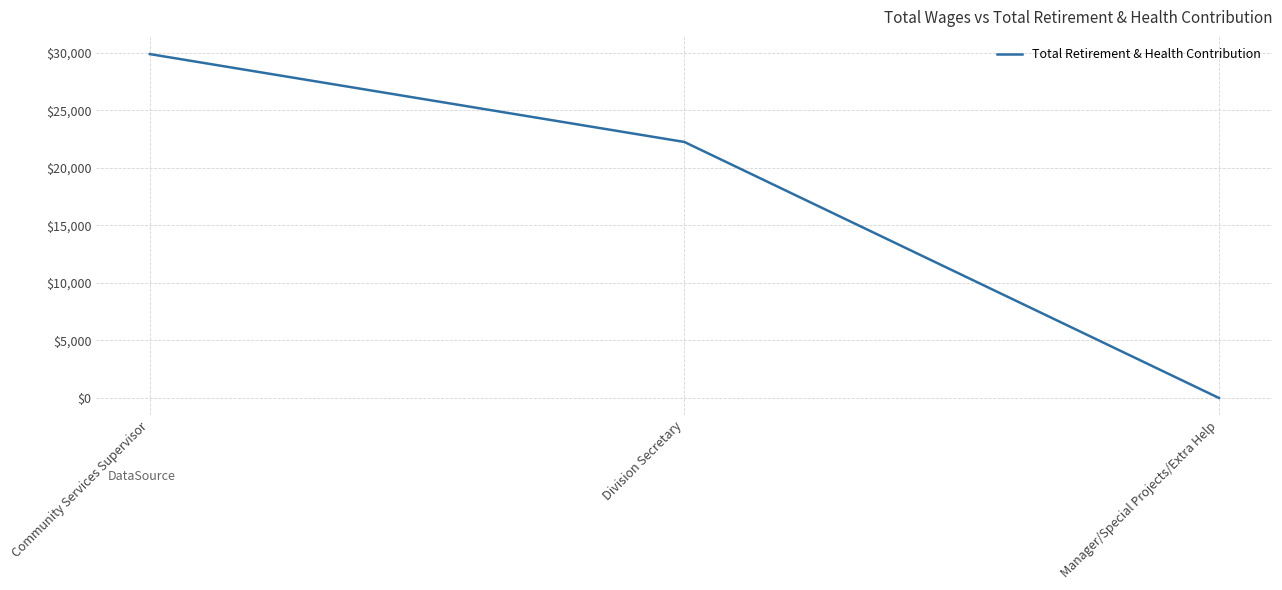

Reading right to left, transcribe all the data shown in this chart.

0	22242	29877